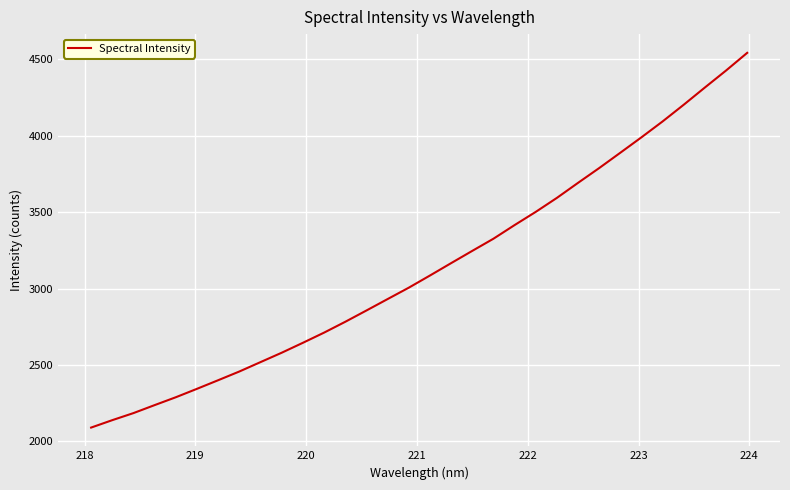

What is the difference between the maximum and minimum values?

2451.7